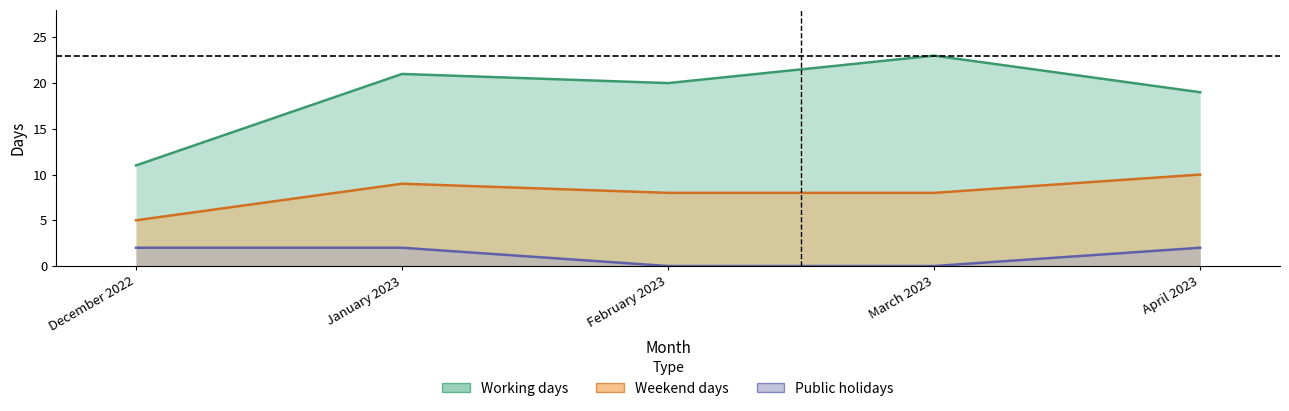

True or false: Working days and Weekend days intersect in this chart.

False